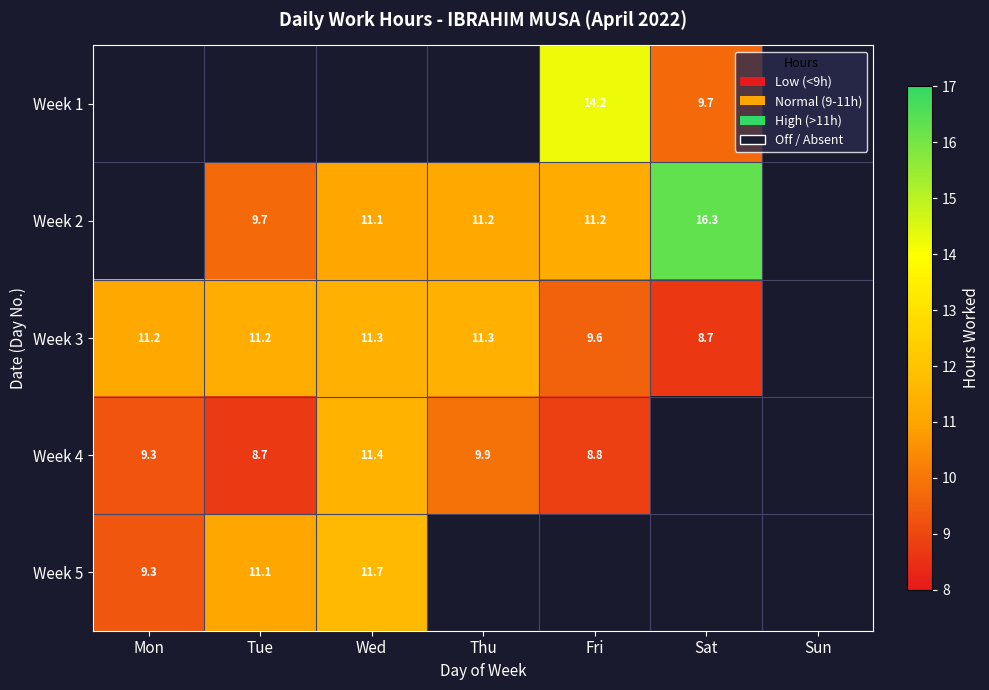

How many series are shown in this chart?

5